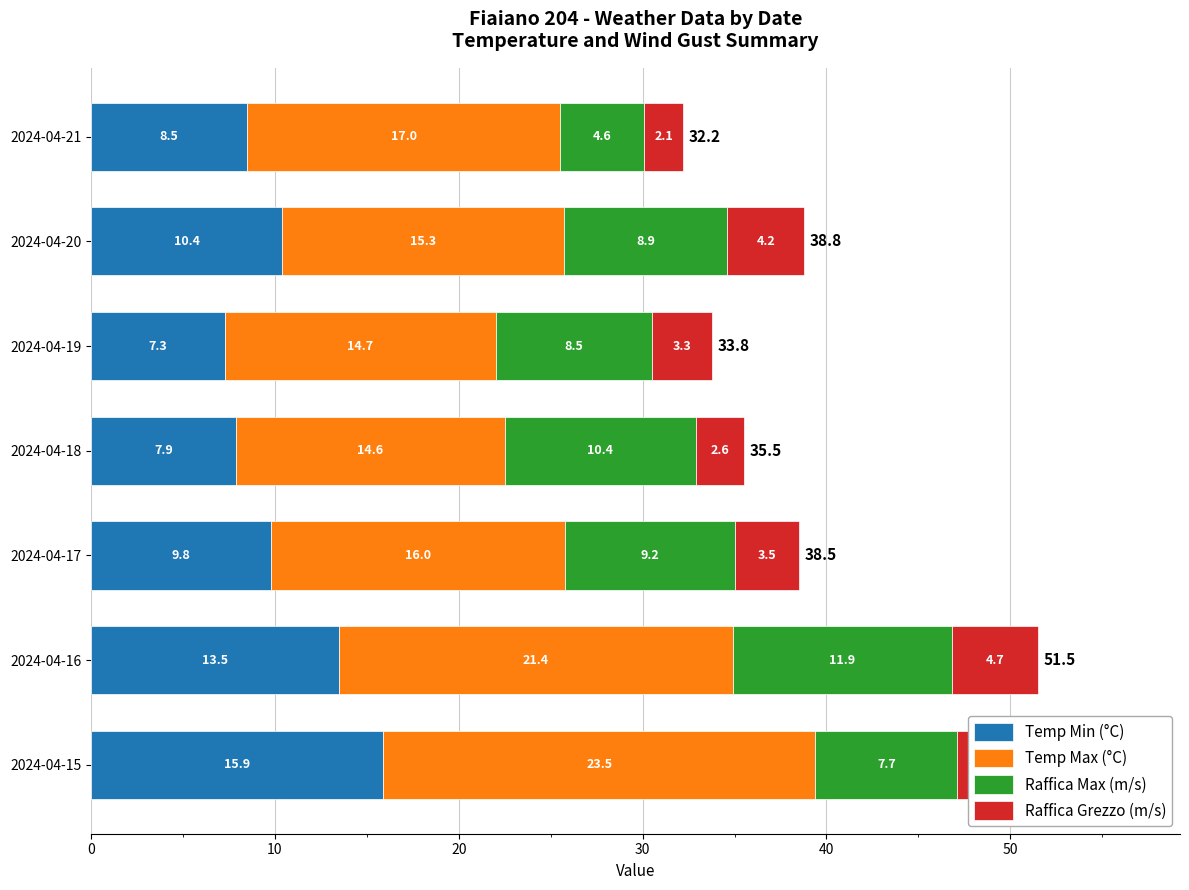

At which category is the sum across all series the highest?

2024-04-16